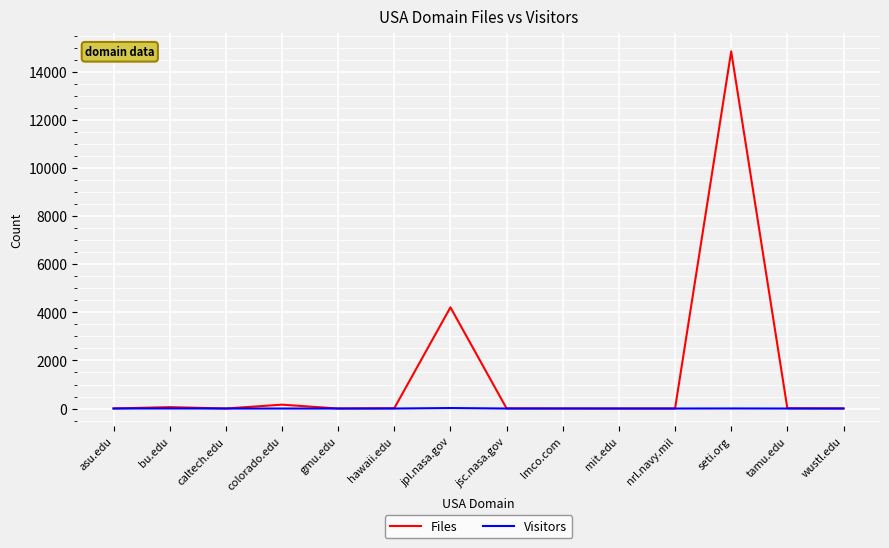

At which category is the sum across all series the highest?

seti.org